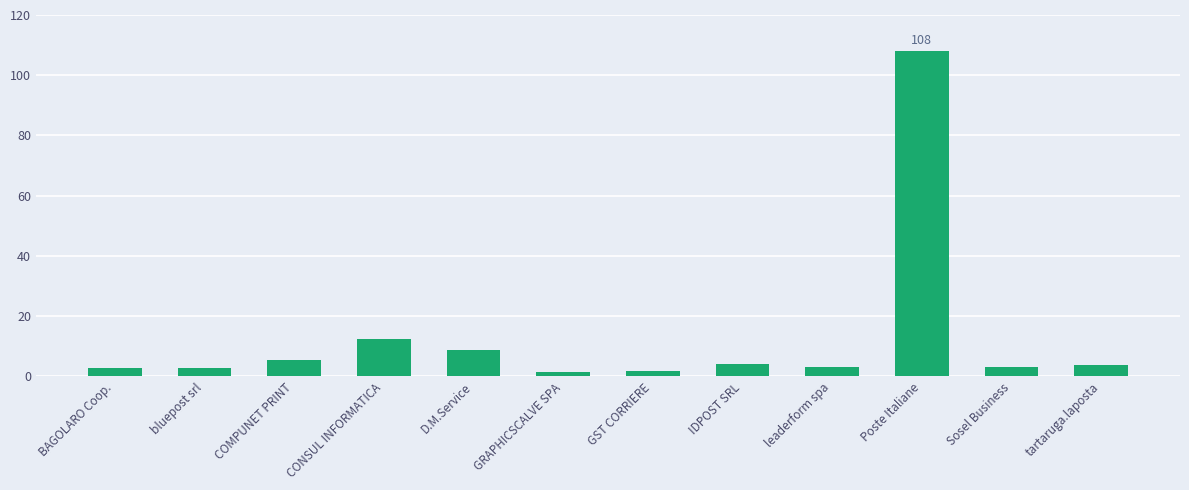

What position from the right is CONSUL INFORMATICA?

9